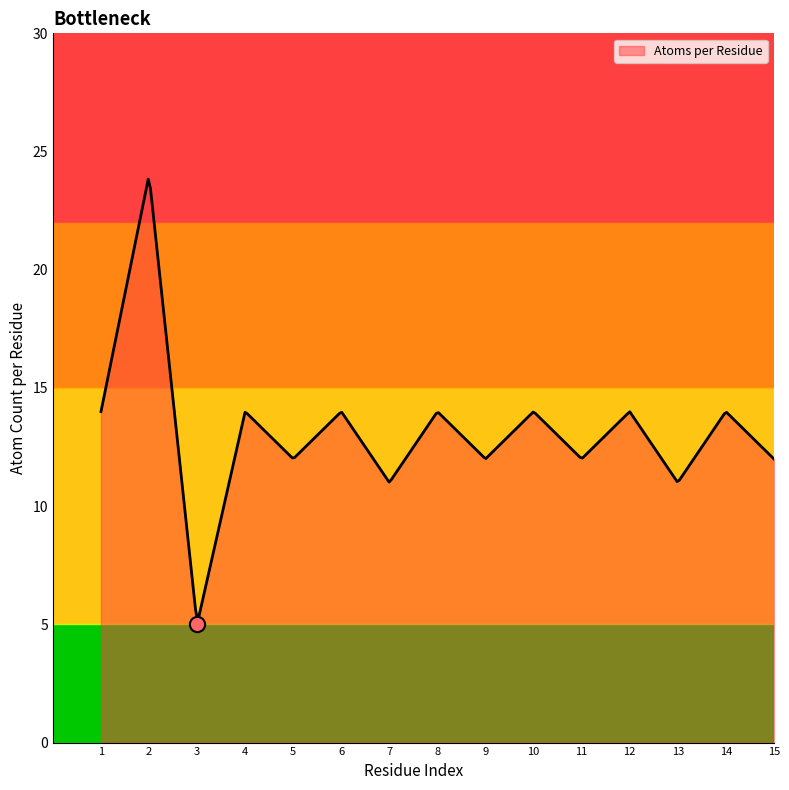

What is the change in value from PRO(4) to TRP(5)?

-2